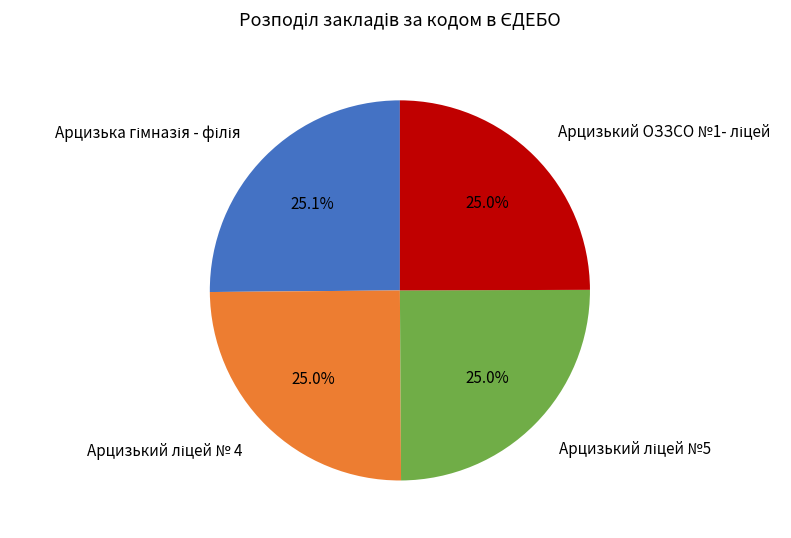

Is there any slice that represents more than half of the pie?

No